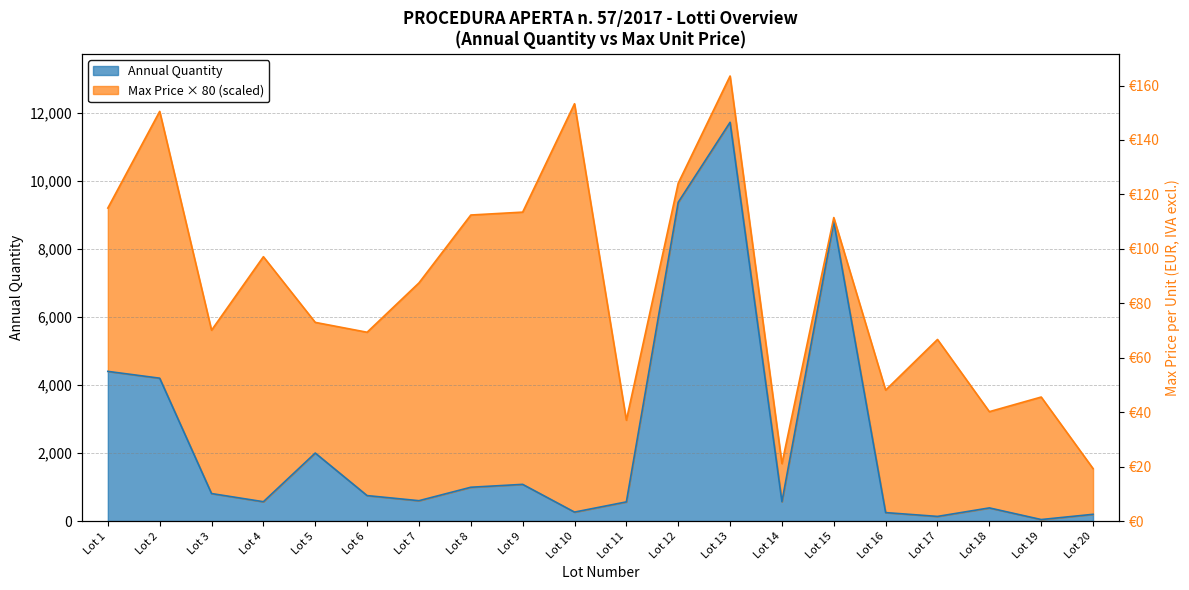

What is the difference between the values at Lot 7 and Lot 12?

8770